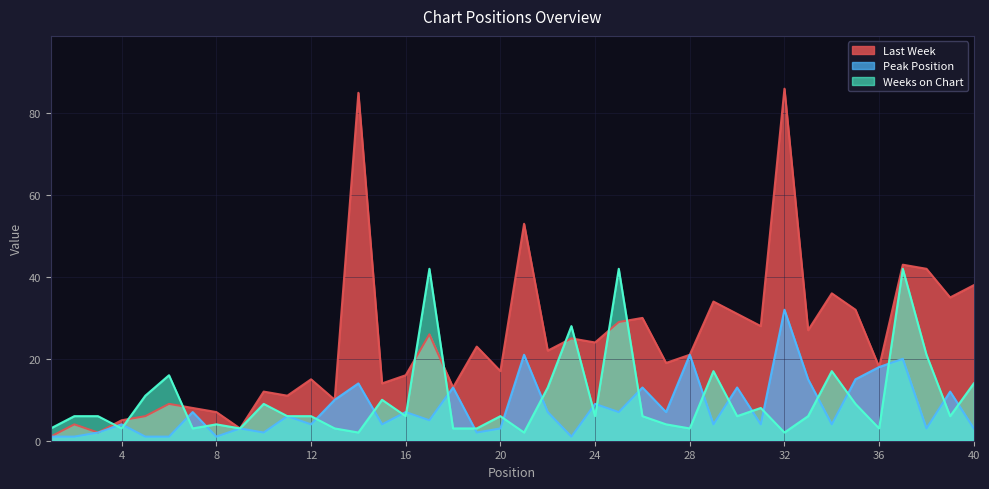

Is it true that Weeks on Chart equals 42 at 25?

True